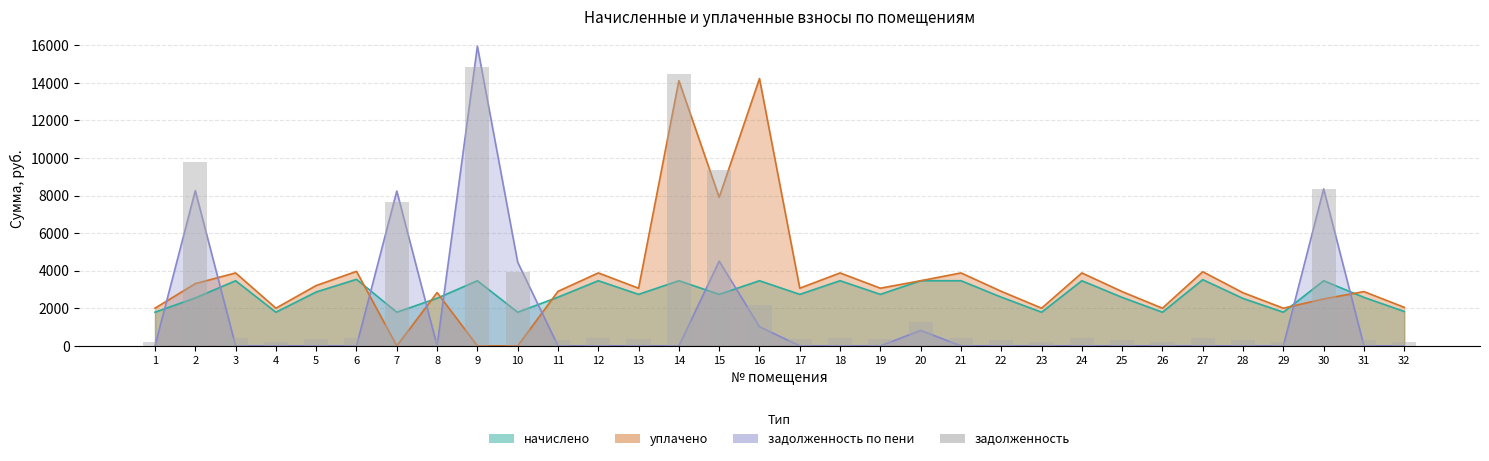

Read the value at 29.

223.9